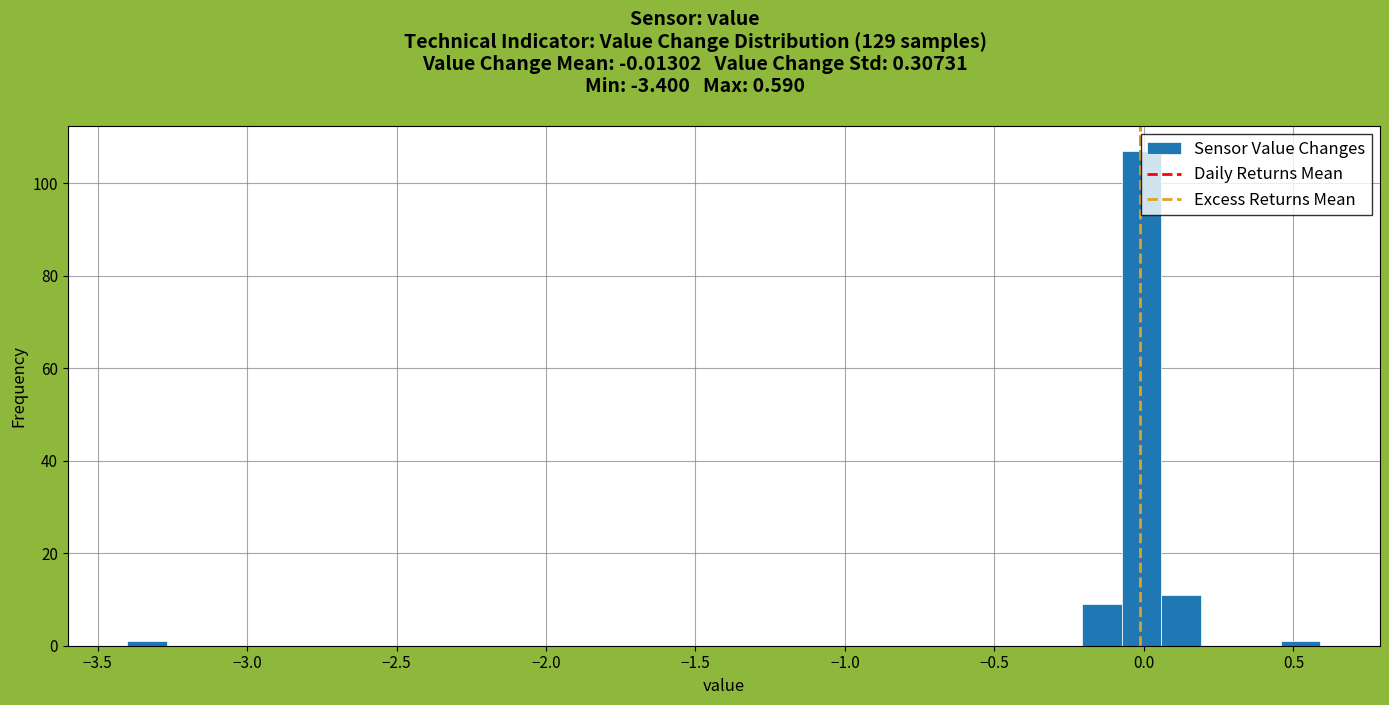

Read against the x-axis, roughly where is the centre of the tallest bar?

0.00